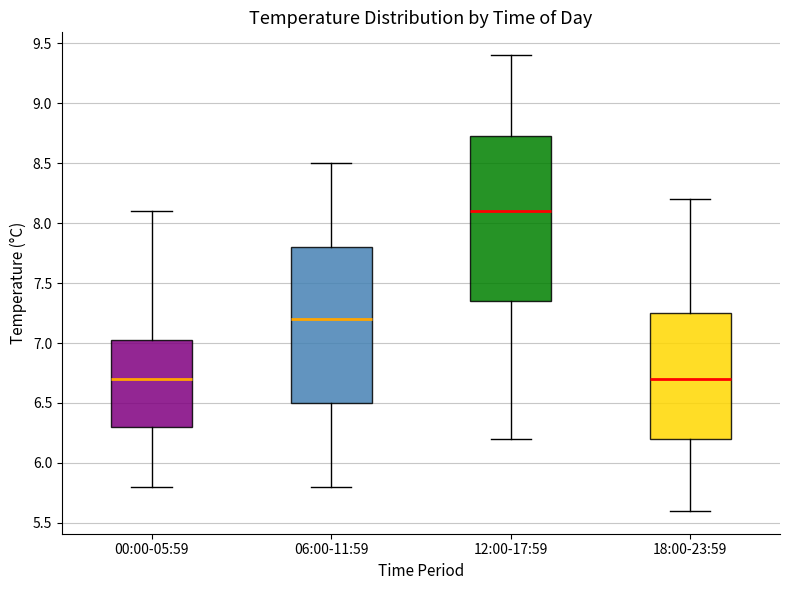

Which box is the tallest, from its lower edge to its upper edge?

12:00-17:59